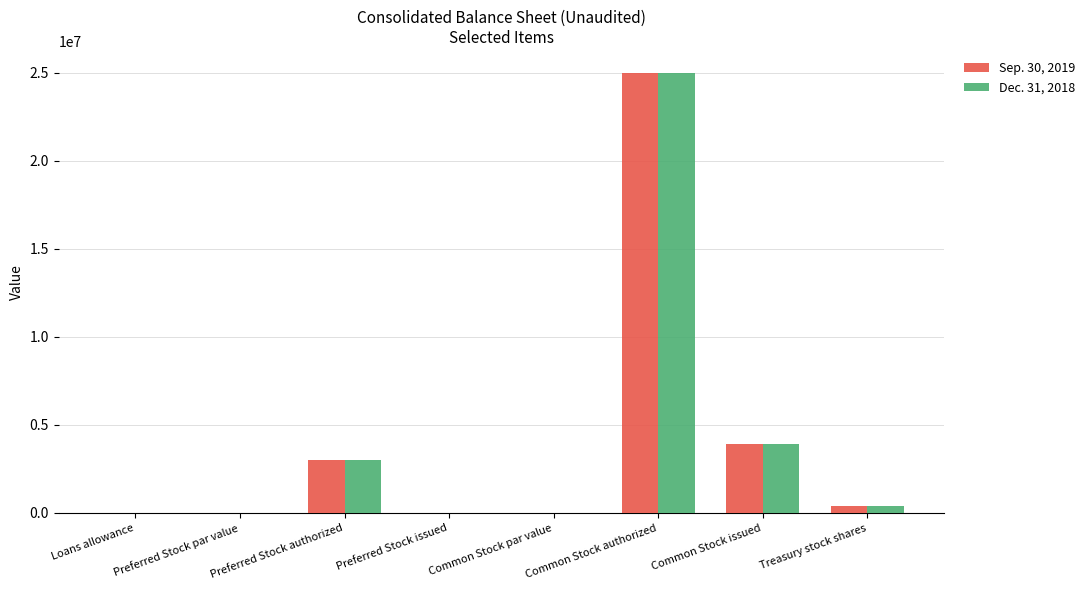

The value of Sep. 30, 2019 at Preferred Stock authorized is 795798. True or false?

False